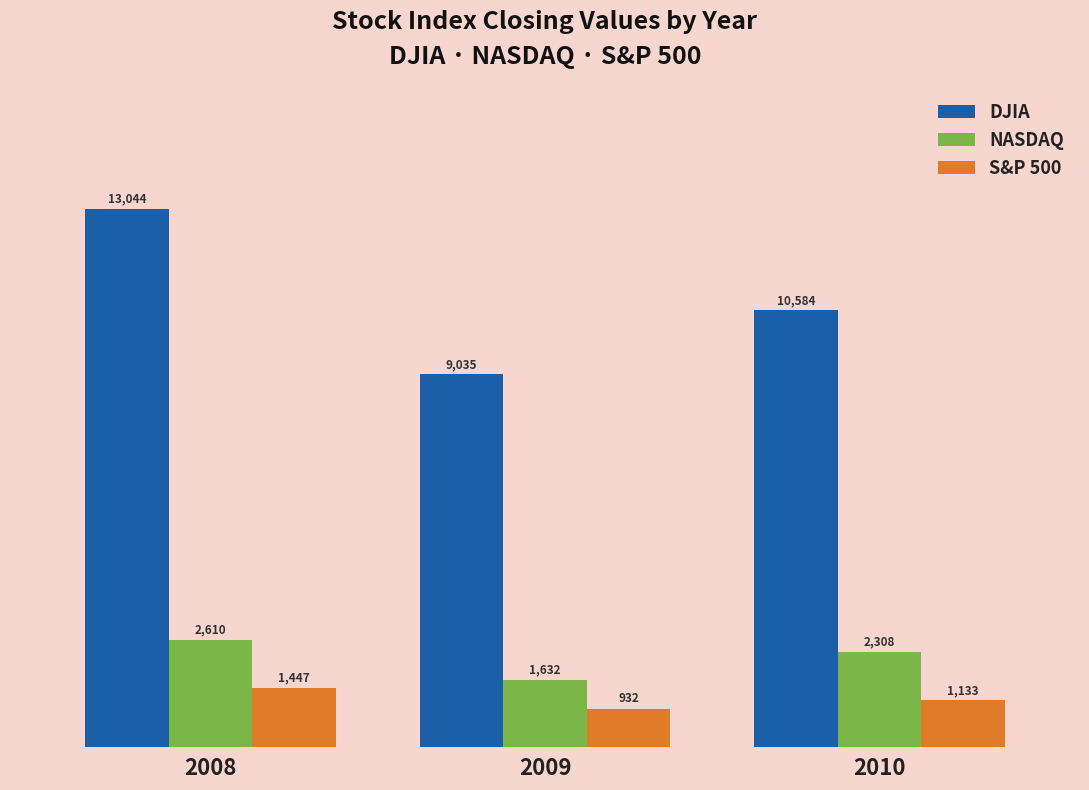

How many distinct data groups are displayed?

3